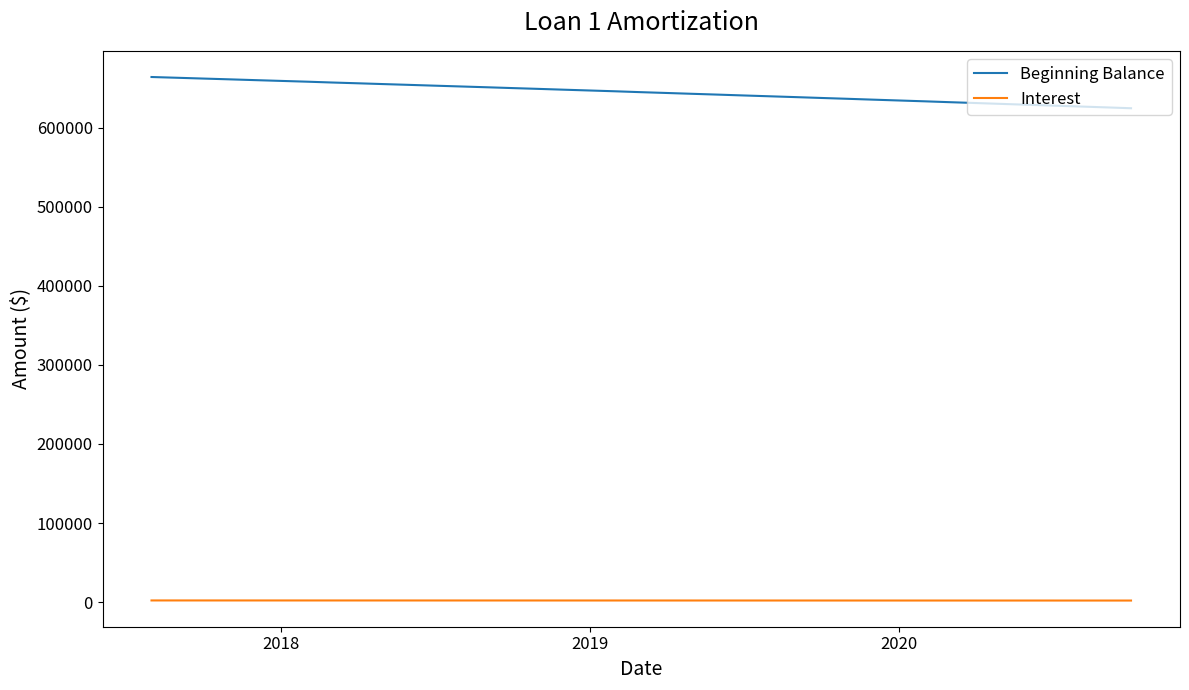

What are all the series names shown in the legend?

Beginning Balance, Interest